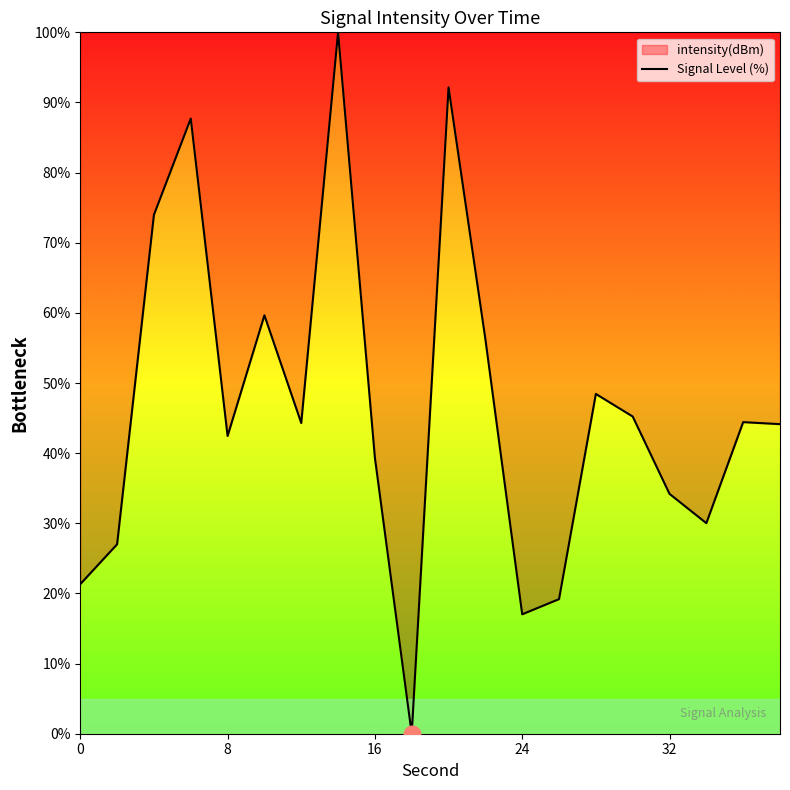

What is the maximum value shown in the chart?

100.0